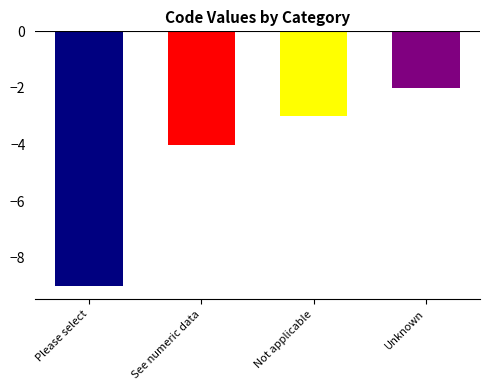

What is the smallest value displayed?

-9